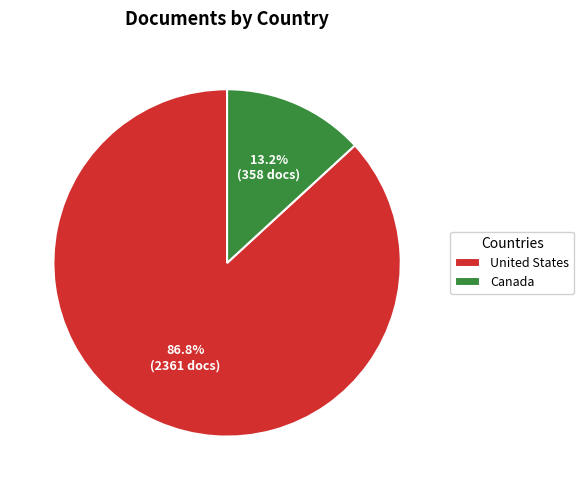

To the nearest percent, what is the average slice percentage?

50%